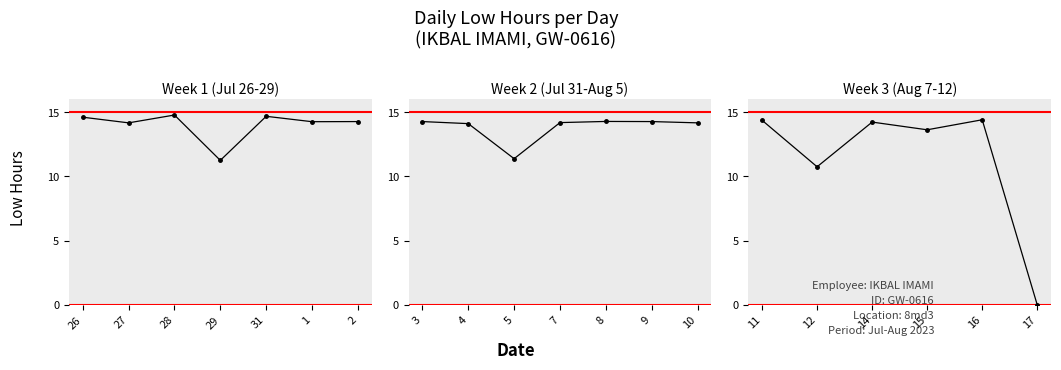

What is the value of the 4th point from the left?

13.6